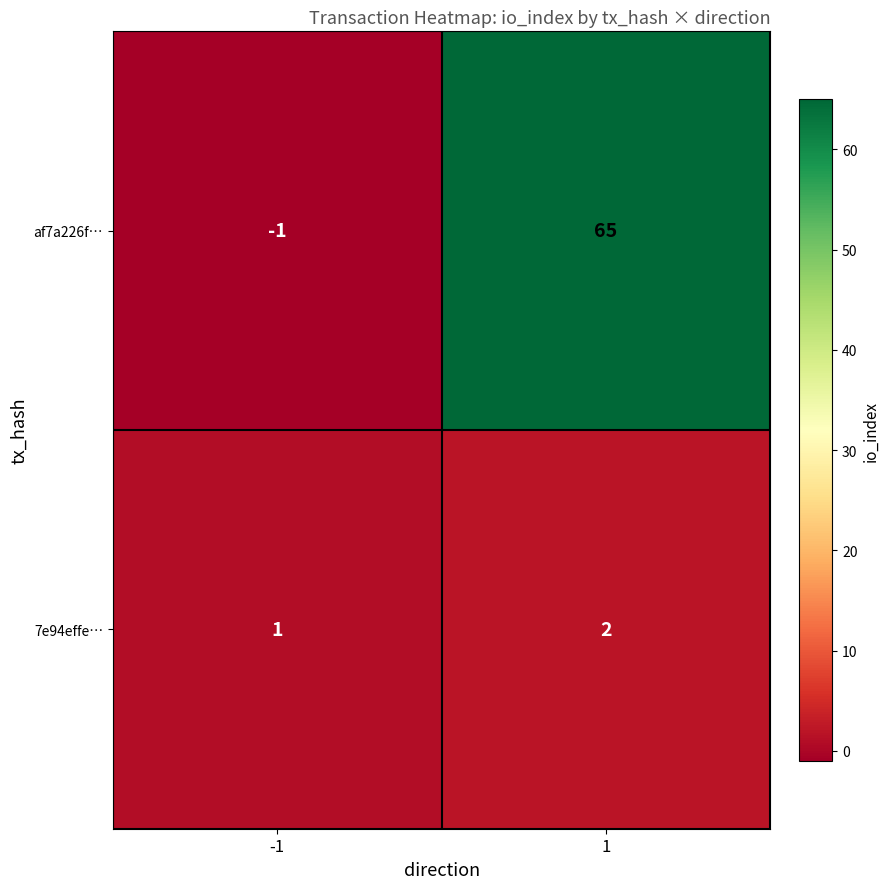

Between -1 and 1, which series saw the biggest shift?

af7a226f…